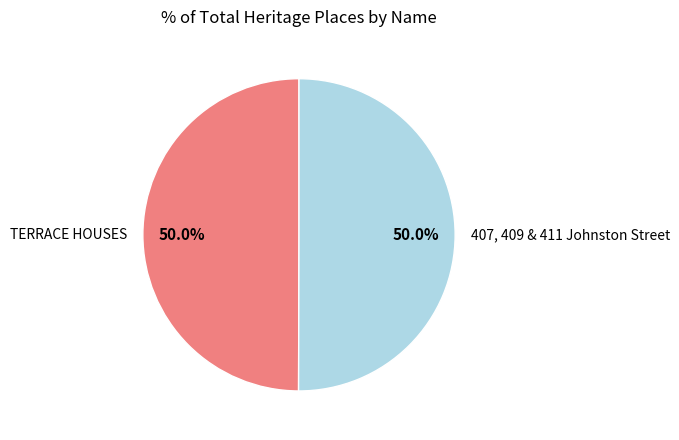

Count the number of slices in the pie.

2